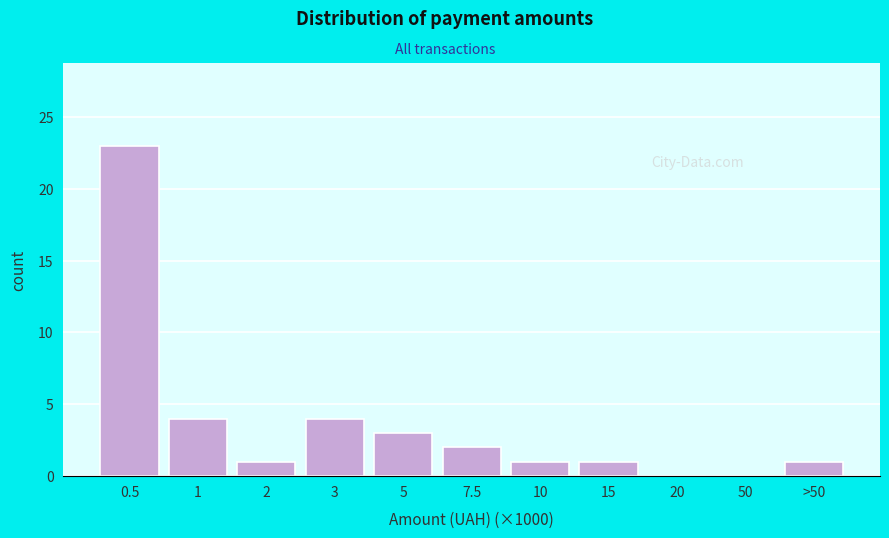

Reading right to left, transcribe all the data shown in this chart.

>50=1	50=0	20=0	15=1	10=1	7.5=2	5=3	3=4	2=1	1=4	0.5=23